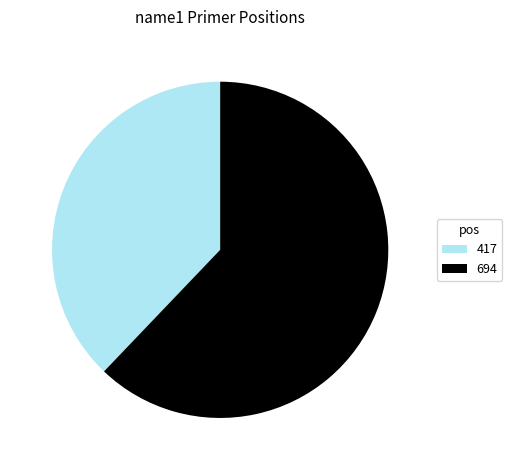

Does 694 represent more than half of the total?

Yes